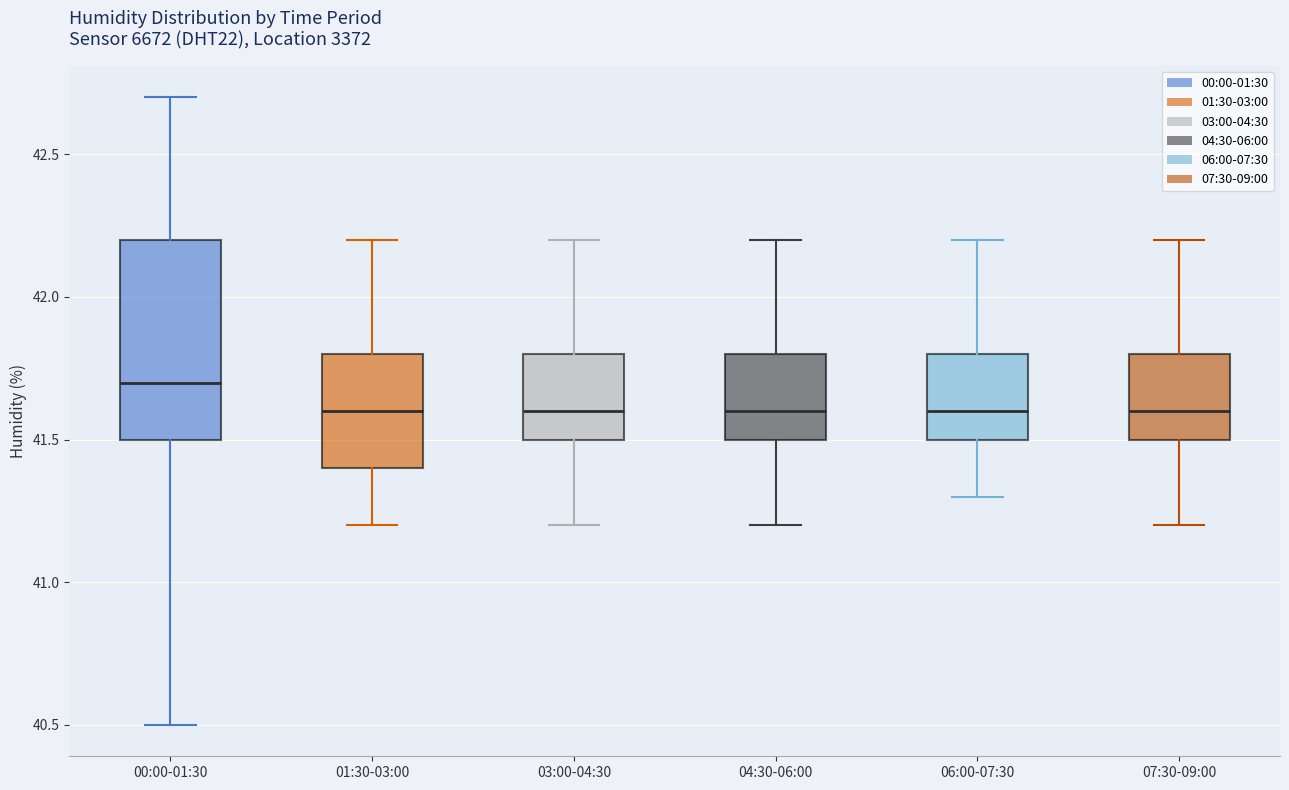

Reading left to right, transcribe this box plot: for each box, give where its median line is, the range the box spans, and where its two whiskers end, as read against the y-axis. The values are not printed on the chart, so give them approximately, as read against the axis.

00:00-01:30: median 41.7, box 41.5 to 42.2, whiskers 40.5 to 42.7
01:30-03:00: median 41.6, box 41.4 to 41.8, whiskers 41.2 to 42.2
03:00-04:30: median 41.6, box 41.5 to 41.8, whiskers 41.2 to 42.2
04:30-06:00: median 41.6, box 41.5 to 41.8, whiskers 41.2 to 42.2
06:00-07:30: median 41.6, box 41.5 to 41.8, whiskers 41.3 to 42.2
07:30-09:00: median 41.6, box 41.5 to 41.8, whiskers 41.2 to 42.2